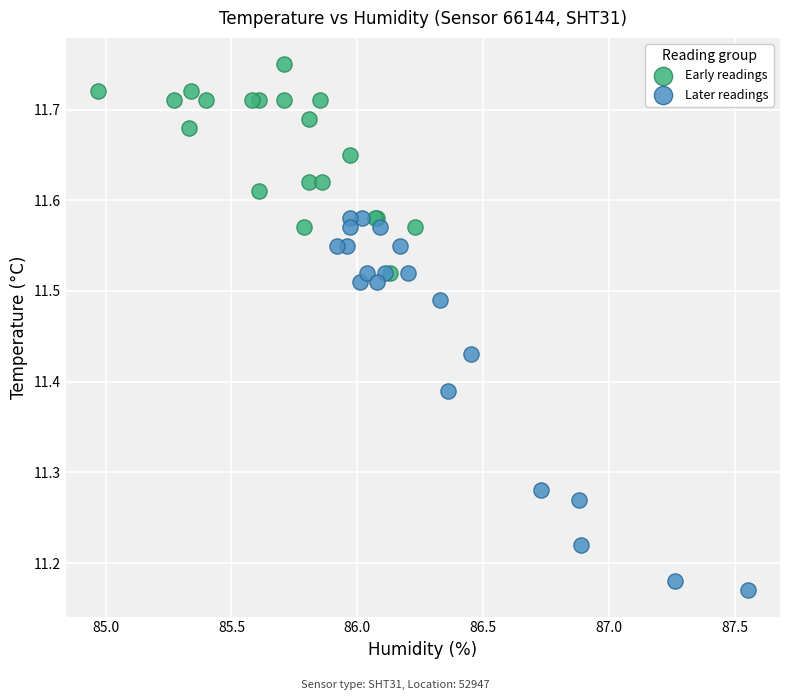

Which series contains the highest Y value?

Early readings